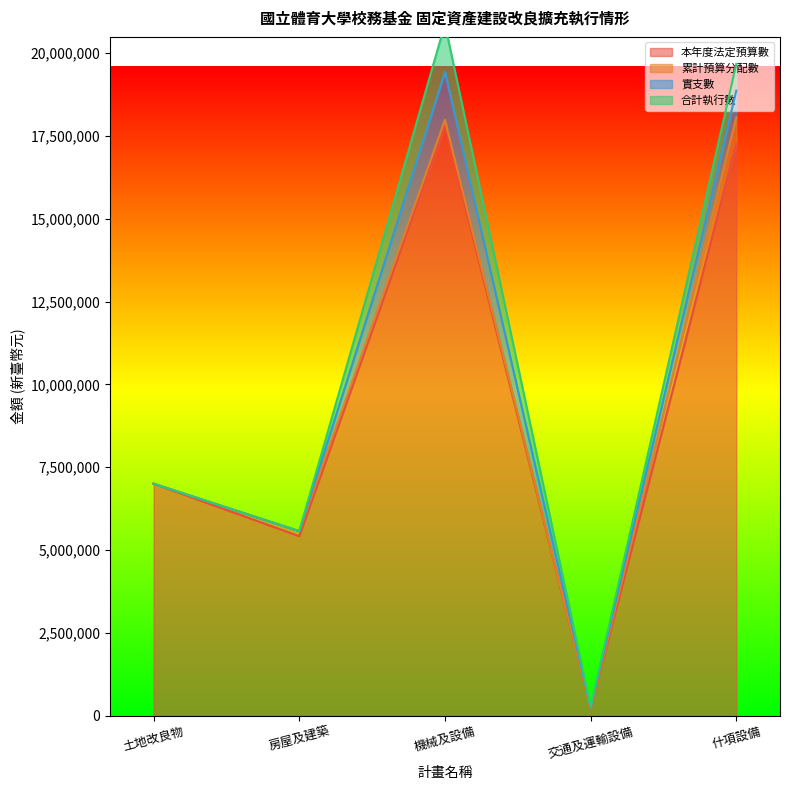

The value of 實支數 at 機械及設備 is 2080849. True or false?

False